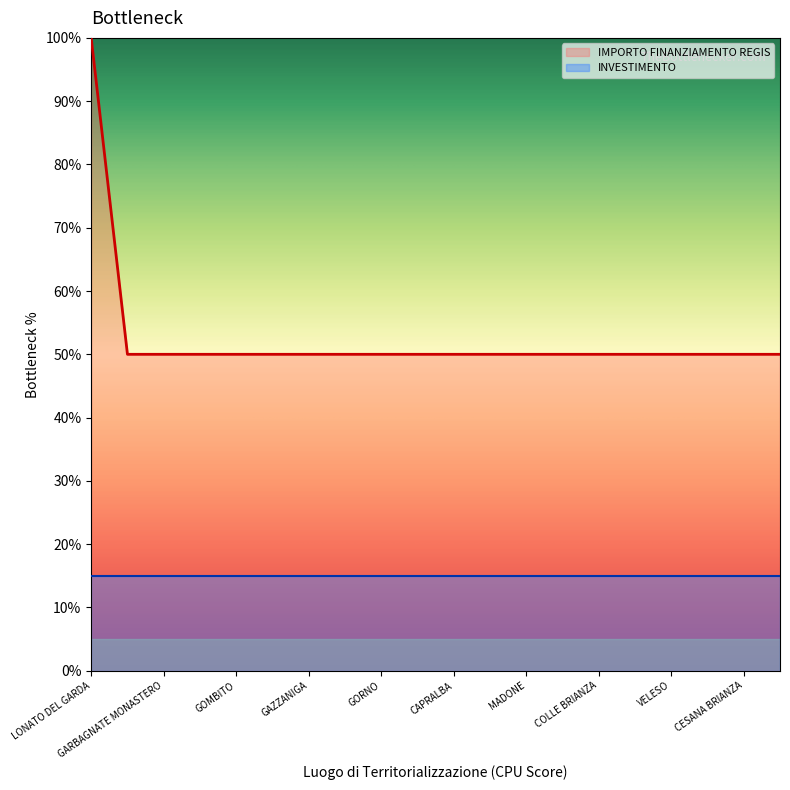

Approximately how many times larger is the value at COLLE BRIANZA compared to MEZZANINO?

1.0